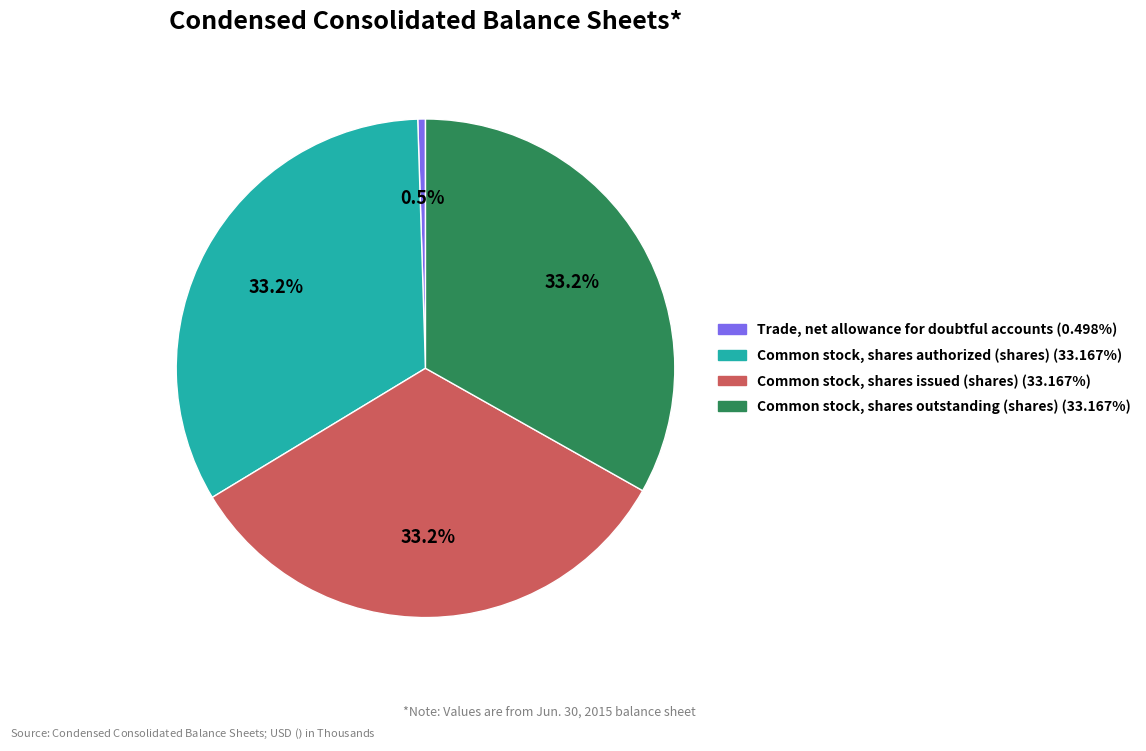

What is the smallest slice in the pie chart?

Trade, net allowance for doubtful accounts